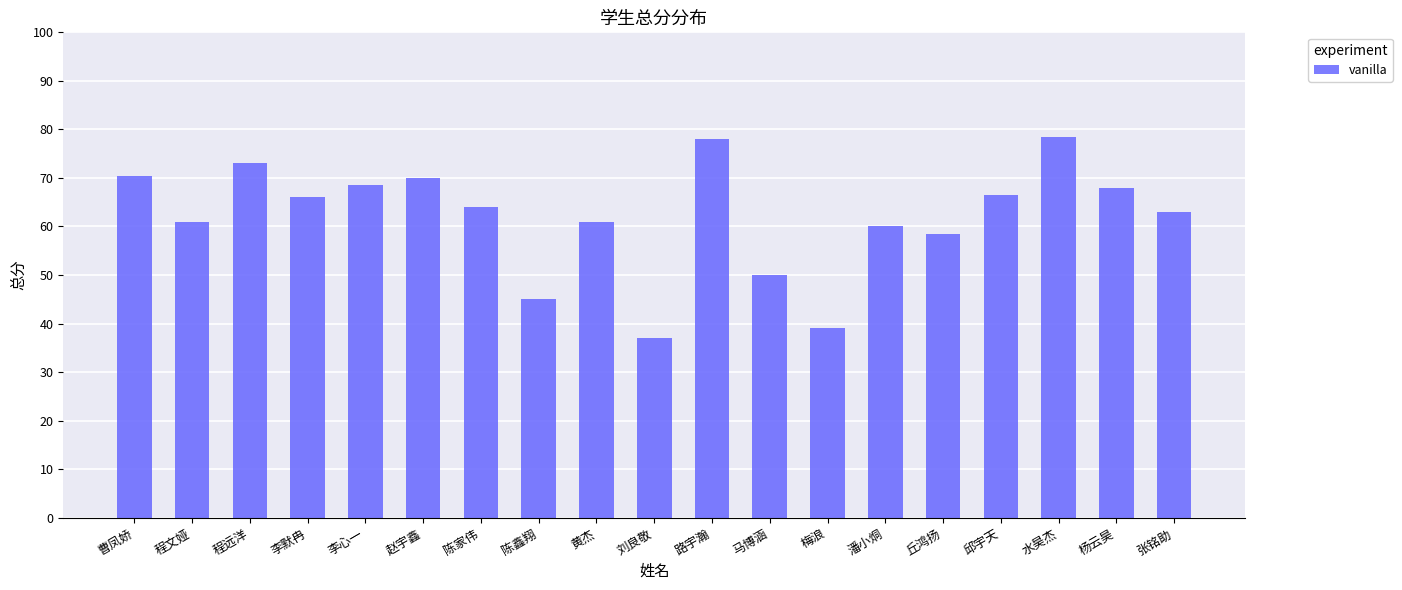

What is the difference between the values at 潘小烔 and 陈鑫翔?

15.0